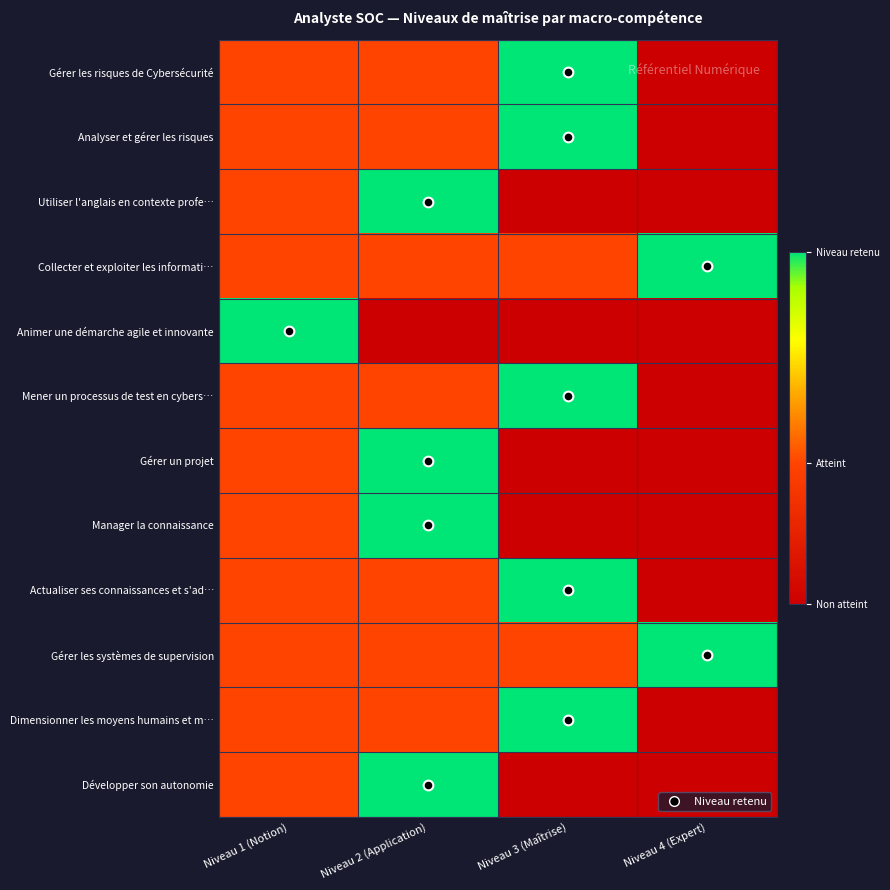

What is the greatest value displayed?

2.0